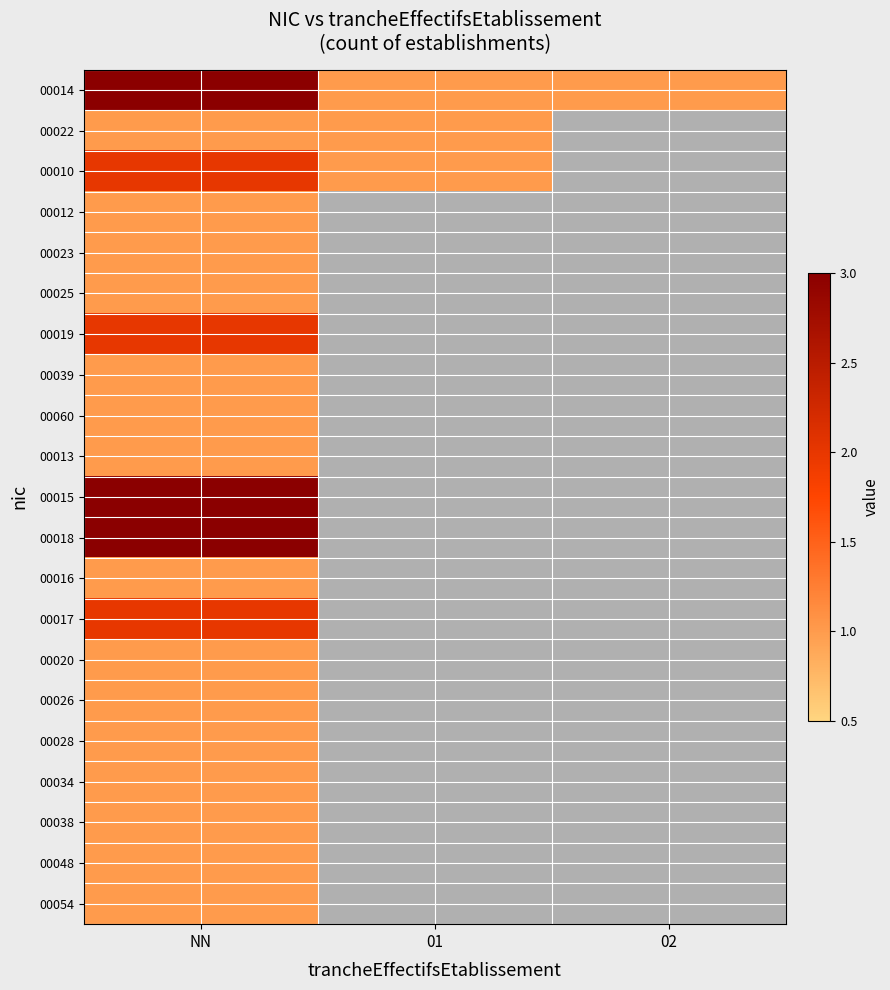

Reading left to right, extract all data points from this chart.

00014: NN=3	01=1	02=1
00022: NN=1	01=1	02=0
00010: NN=2	01=1	02=0
00012: NN=1	01=0	02=0
00023: NN=1	01=0	02=0
00025: NN=1	01=0	02=0
00019: NN=2	01=0	02=0
00039: NN=1	01=0	02=0
00060: NN=1	01=0	02=0
00013: NN=1	01=0	02=0
00015: NN=3	01=0	02=0
00018: NN=3	01=0	02=0
00016: NN=1	01=0	02=0
00017: NN=2	01=0	02=0
00020: NN=1	01=0	02=0
00026: NN=1	01=0	02=0
00028: NN=1	01=0	02=0
00034: NN=1	01=0	02=0
00038: NN=1	01=0	02=0
00048: NN=1	01=0	02=0
00054: NN=1	01=0	02=0